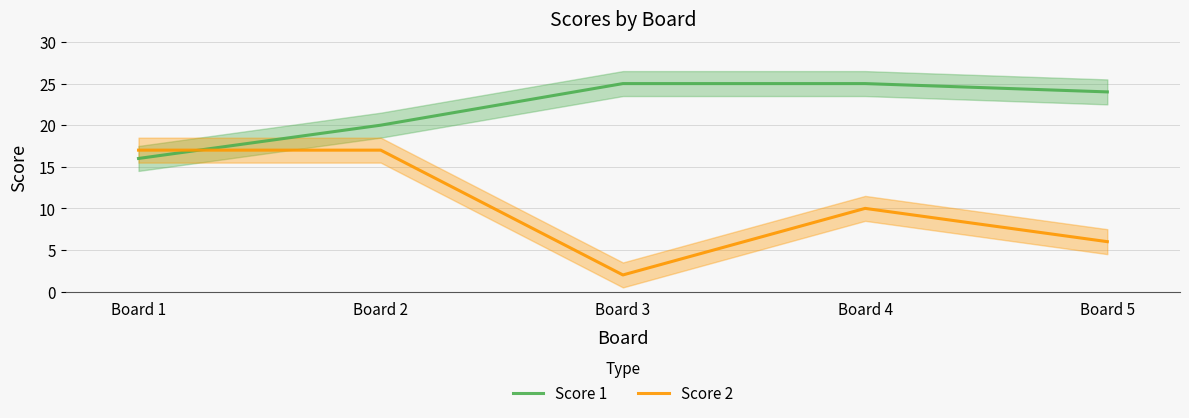

What is the difference between the maximum and minimum values in the Score 2 series?

15